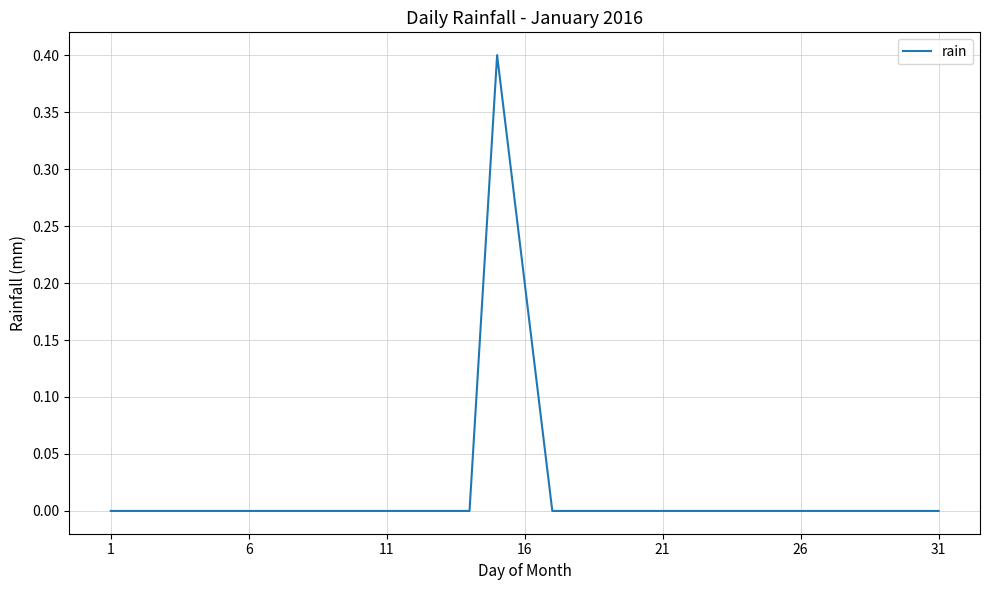

How many points are higher than both their immediate neighbors (excluding endpoints)?

1